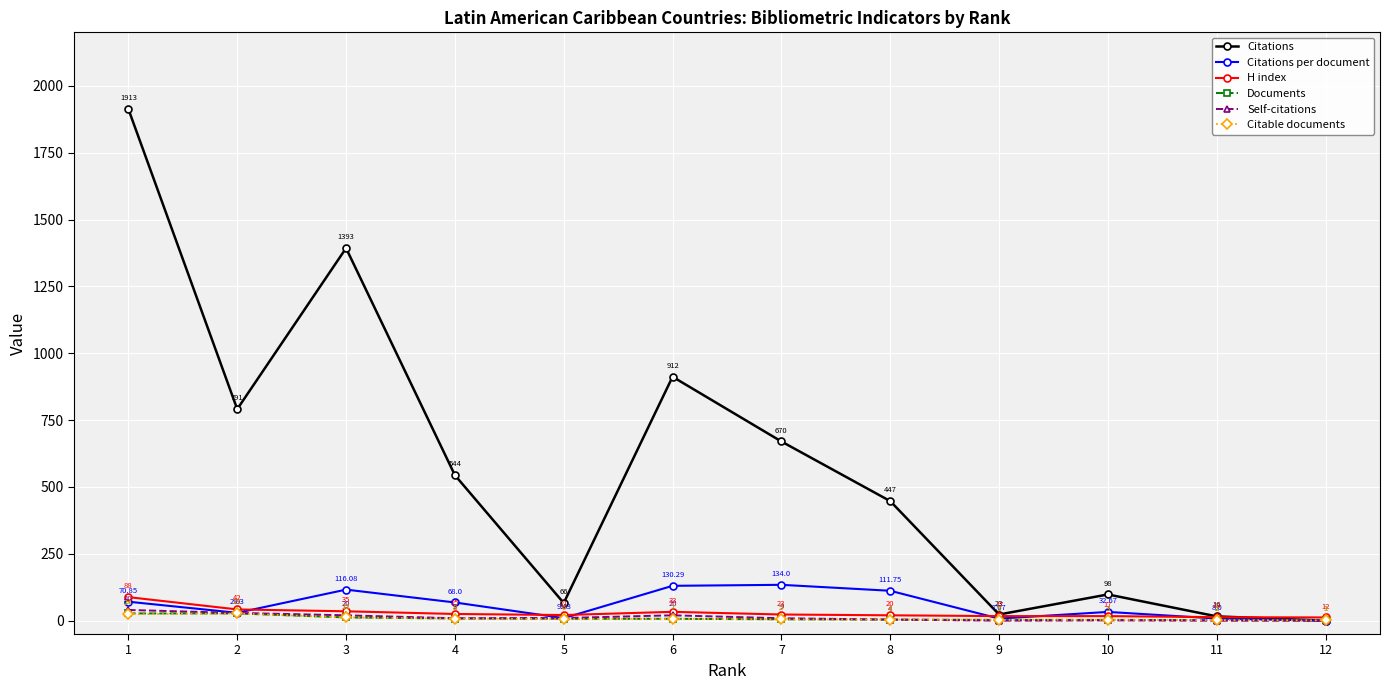

Which series has the largest total across all categories?

Citations